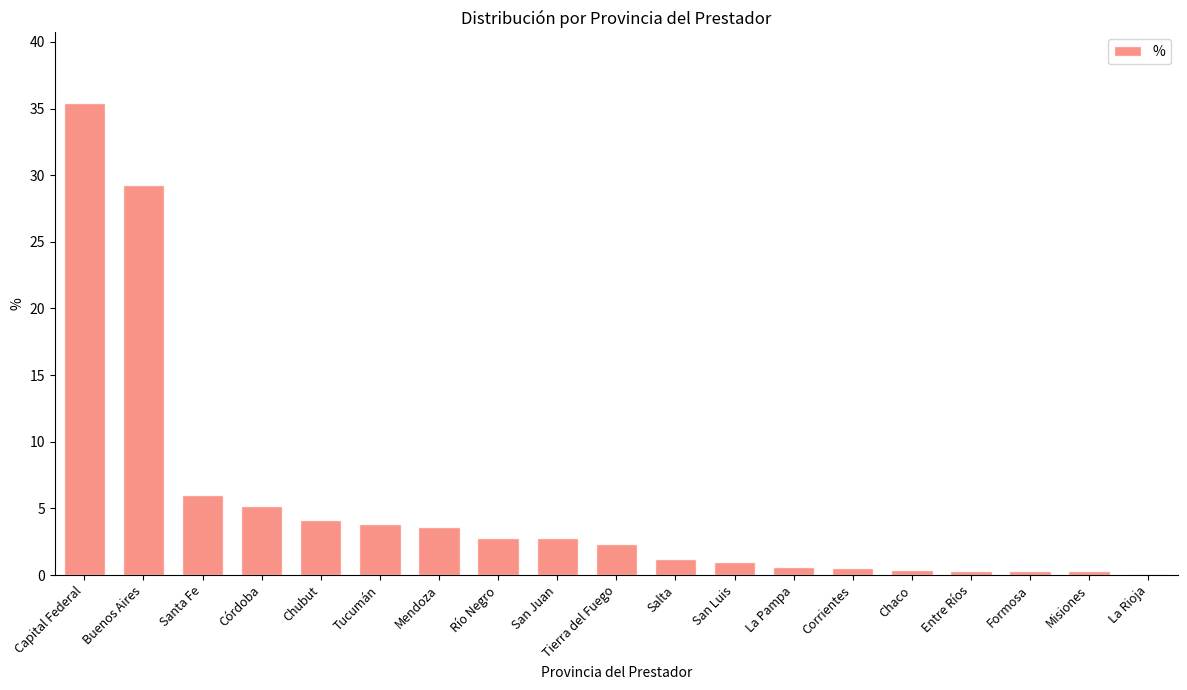

Which has a higher value, Córdoba or Formosa?

Córdoba